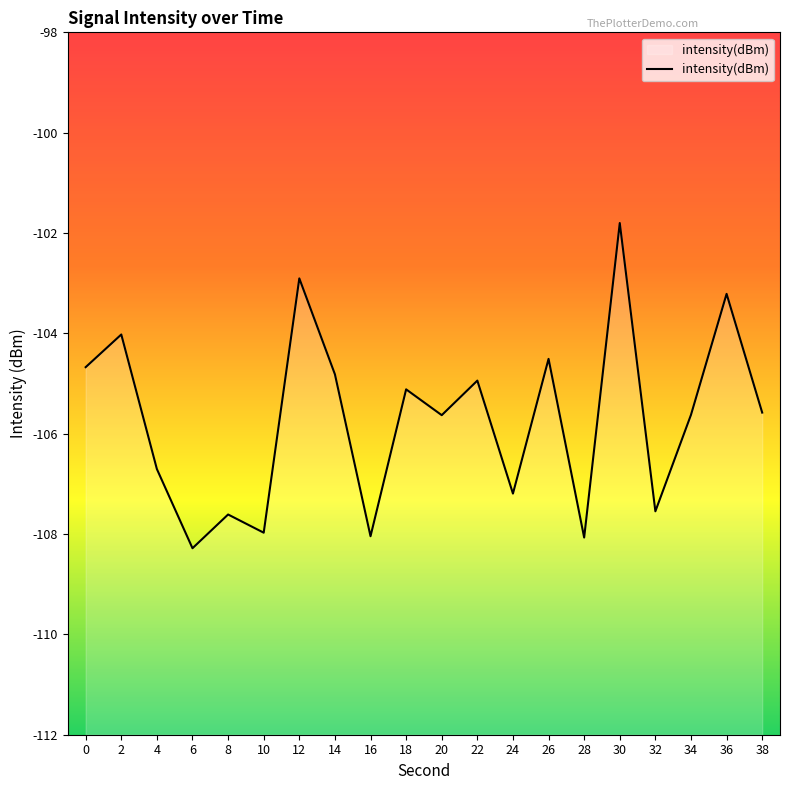

The chart shows a value of -193.1 at 16. True or false?

False